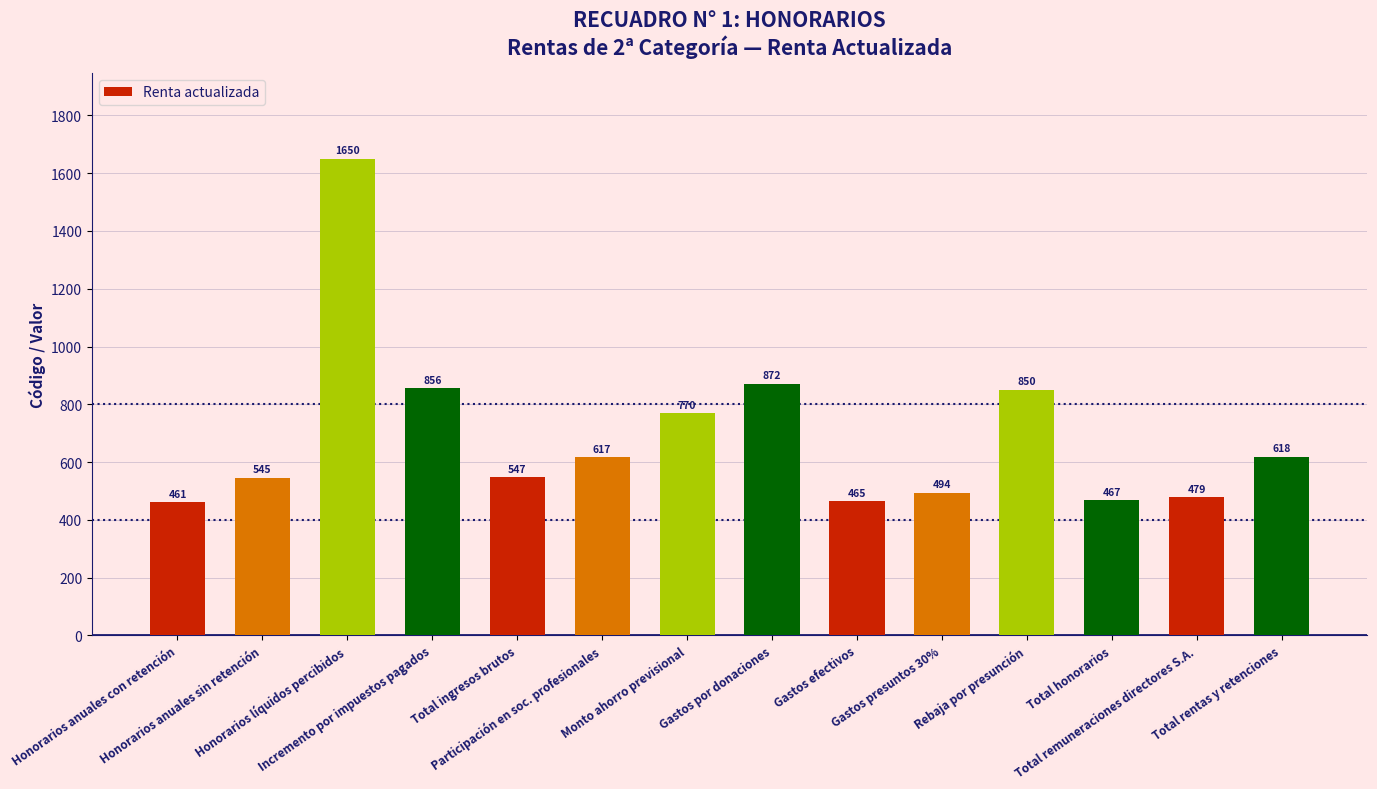

At which category does the chart reach its peak across all series?

Honorarios líquidos percibidos